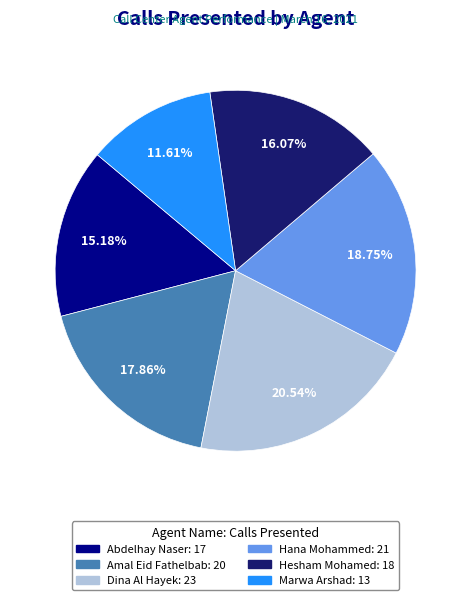

To the nearest percent, what is the average slice percentage?

17%